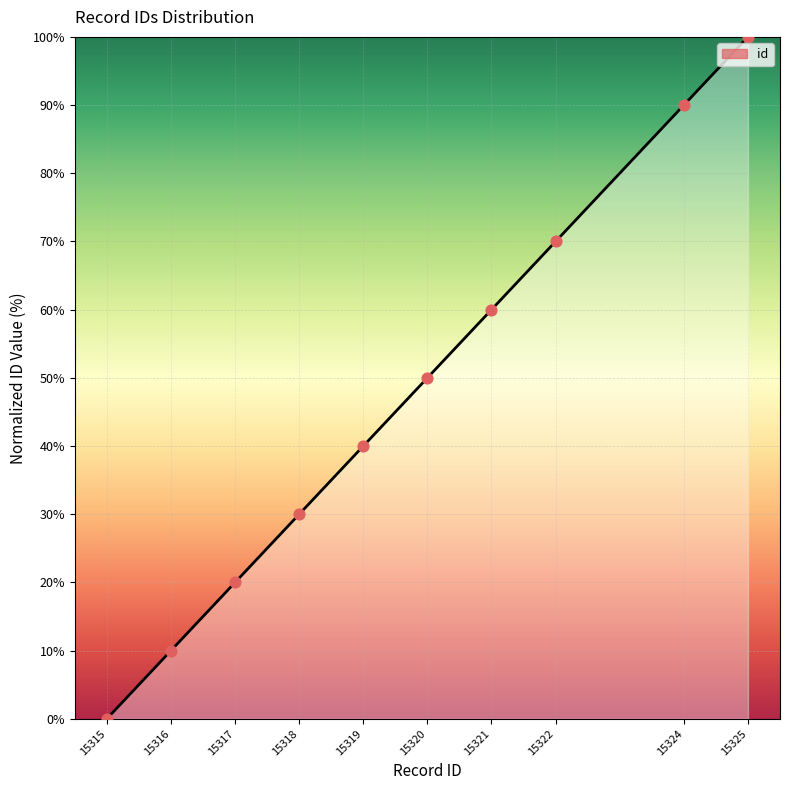

Approximately how many times larger is the value at 15325 compared to 15324?

1.1